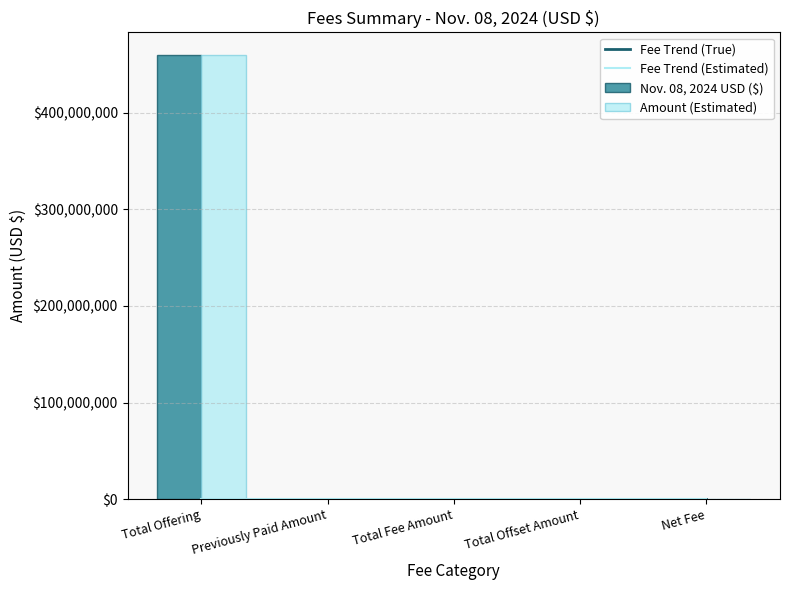

Reading right to left, extract all data points from this chart.

70426	0	70426	0	459999991